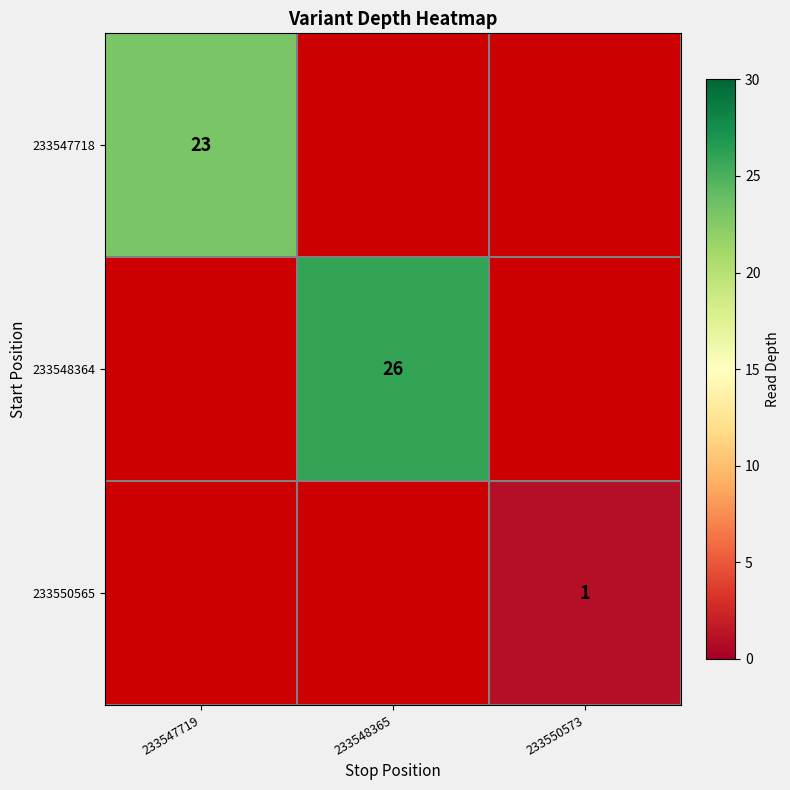

The 233548364 series shows 26 at 233548365. True or false?

True